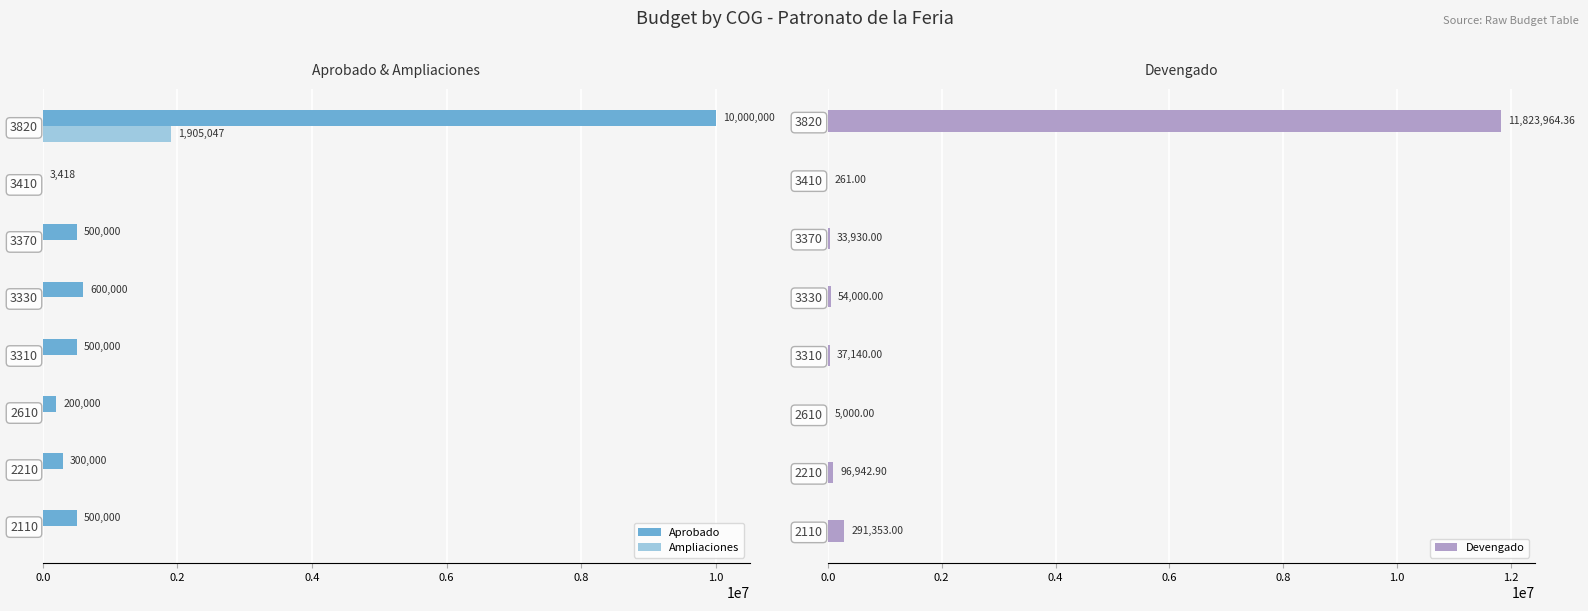

What is the average value of the Ampliaciones series?

238130.9